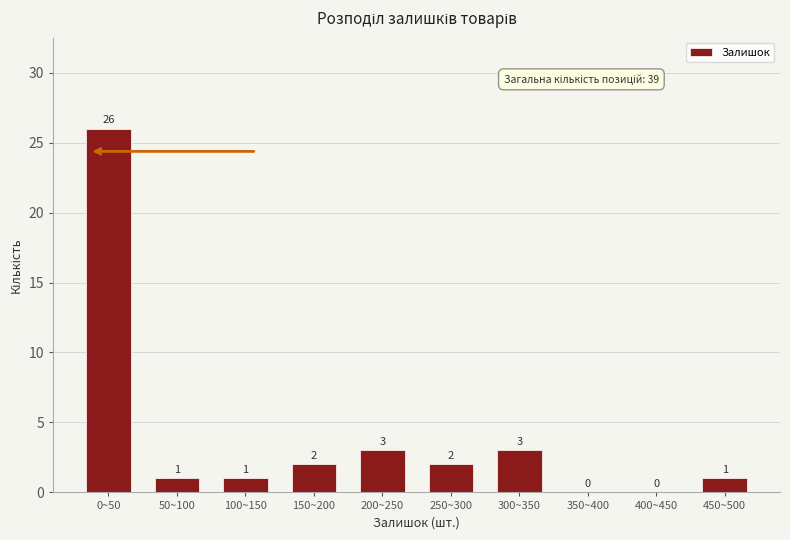

Reading left to right, transcribe all the data shown in this chart.

0~50=26	50~100=1	100~150=1	150~200=2	200~250=3	250~300=2	300~350=3	350~400=0	400~450=0	450~500=1